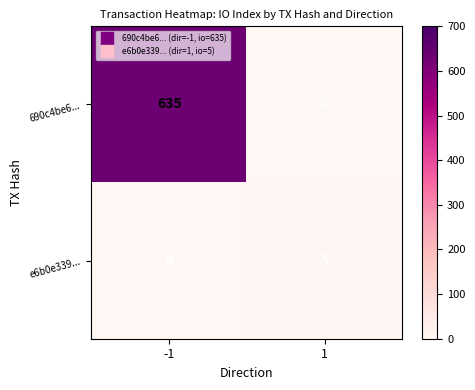

What is the sum of all e6b0e339... values?

5